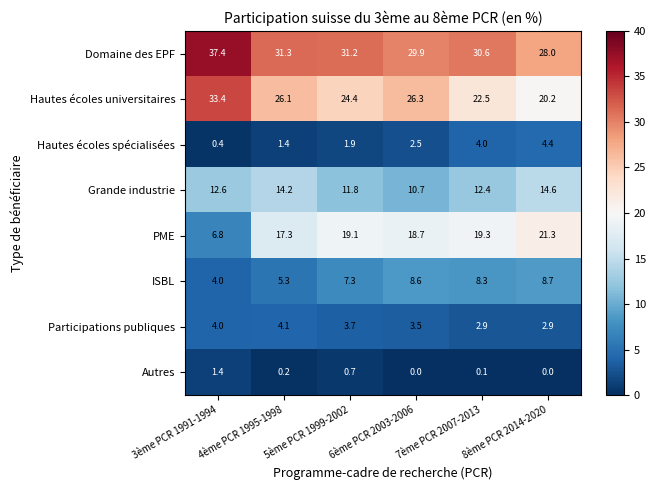

Rank the categories by Grande industrie value from lowest to highest.

6ème PCR 2003-2006, 5ème PCR 1999-2002, 7ème PCR 2007-2013, 3ème PCR 1991-1994, 4ème PCR 1995-1998, 8ème PCR 2014-2020